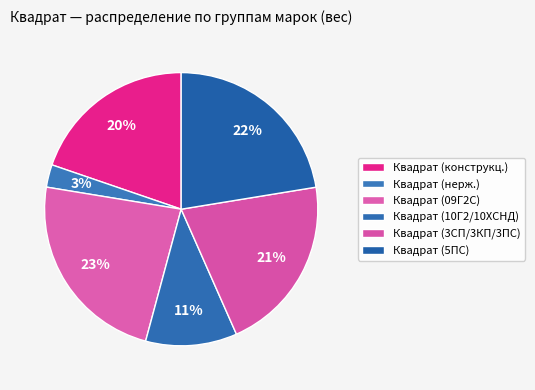

Count the number of slices in the pie.

6